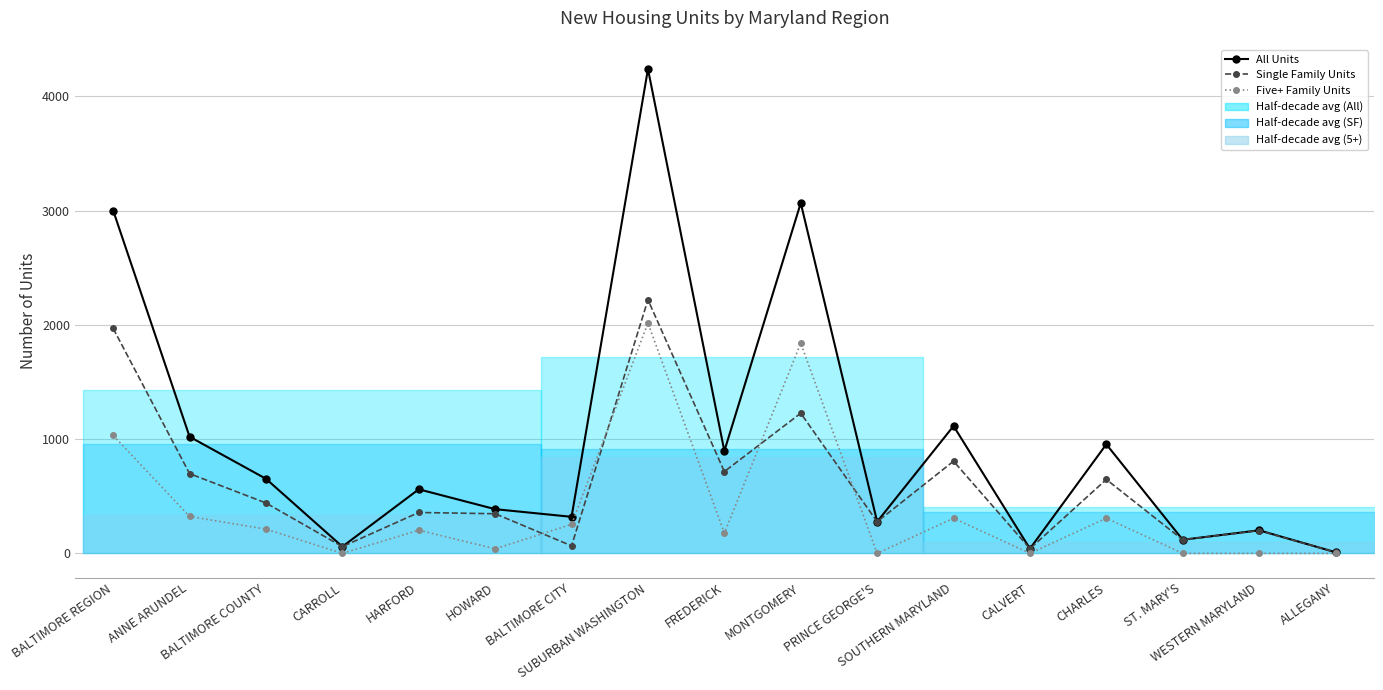

Where does the Single Family Units series first go above 358?

BALTIMORE REGION